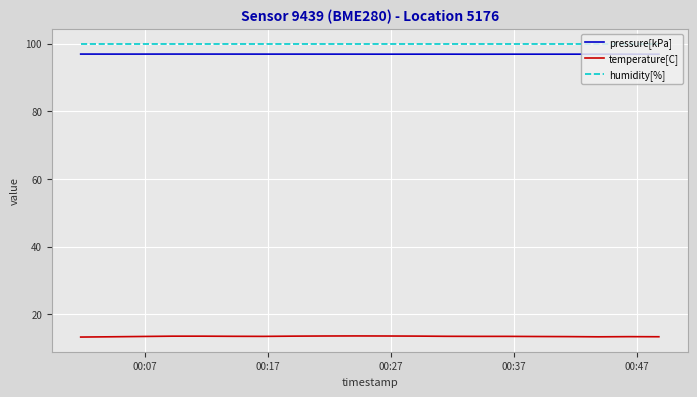

What is the maximum value for humidity[%]?

100.0